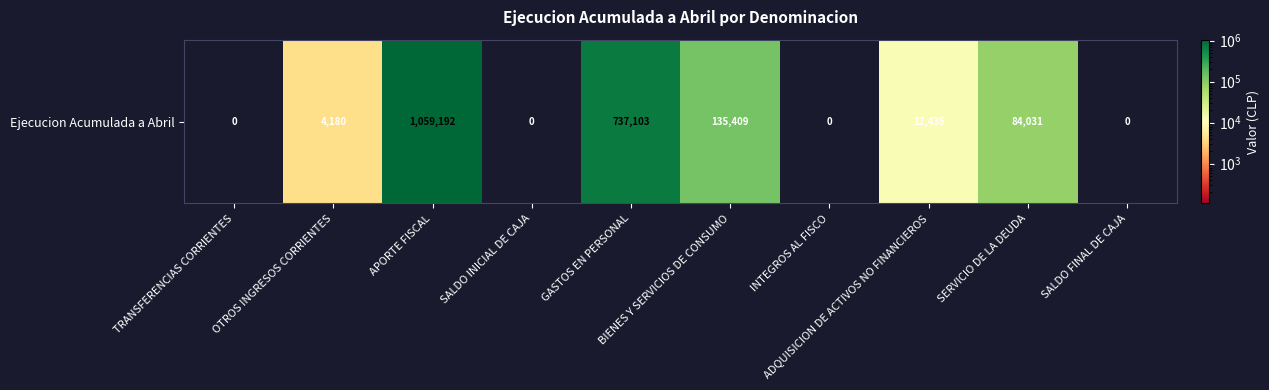

Which label corresponds to the largest value in the chart?

APORTE FISCAL